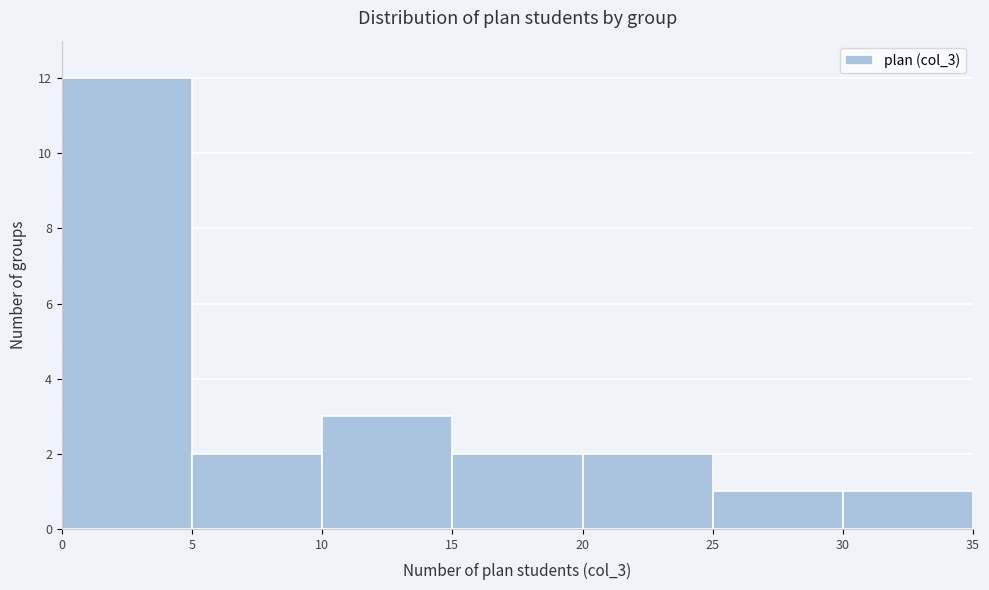

What is the height of the bar covering 0 to 5 on the x-axis? The values are not printed on the chart, so give them approximately, as read against the axis.

12